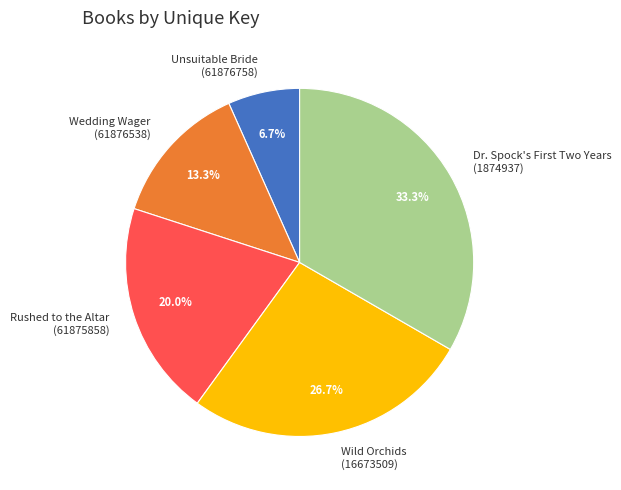

What is the largest slice in the pie chart?

Dr. Spock's First Two Years (1874937)